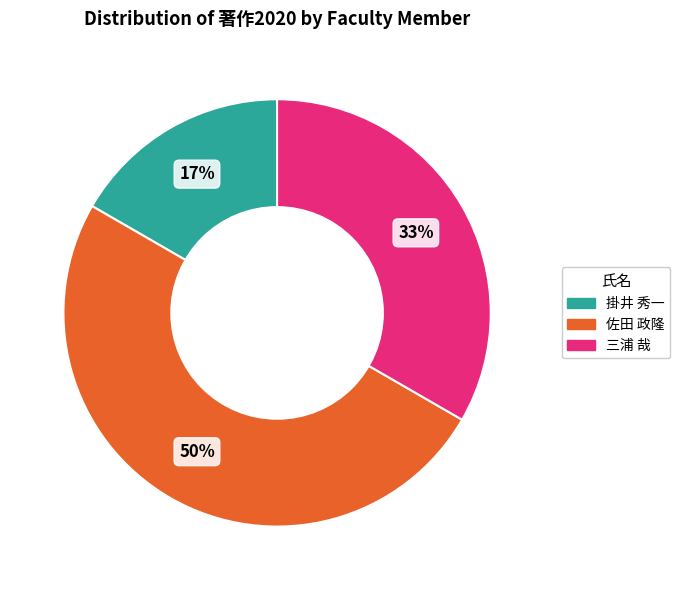

How many slices are in this pie chart?

3